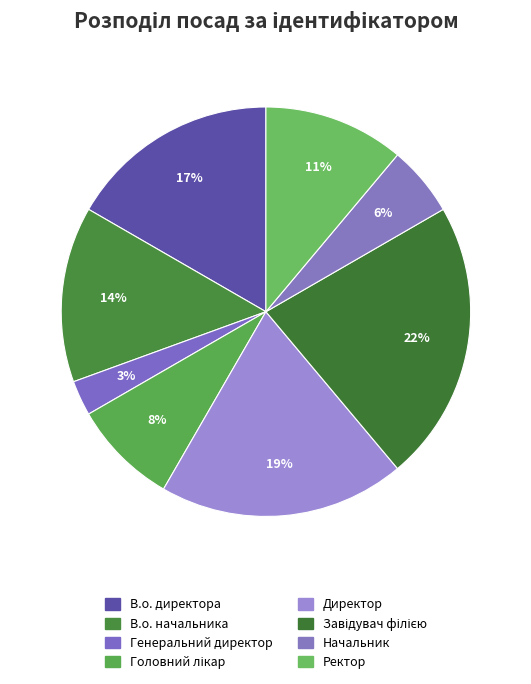

How many segments does this pie chart have?

8